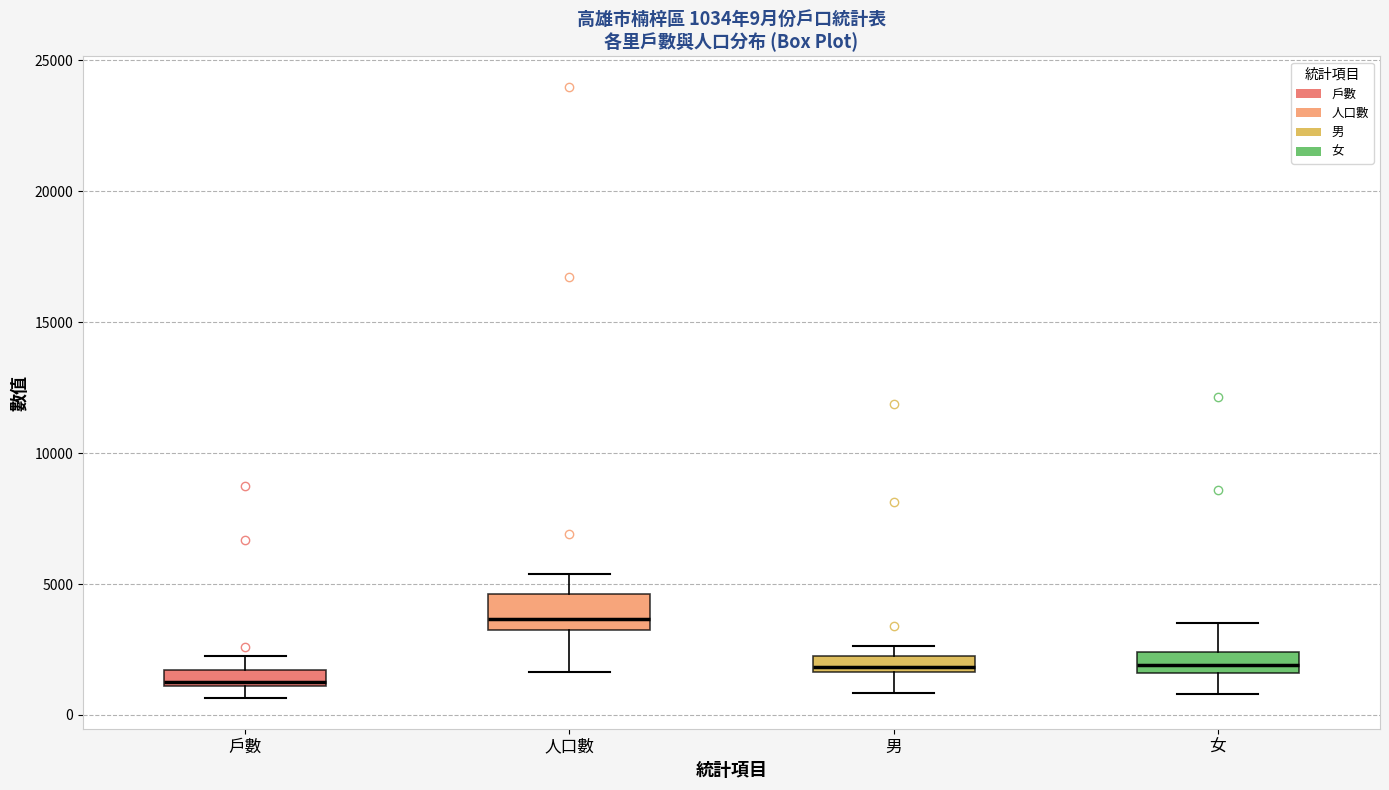

Which box's median line is the lowest?

戶數